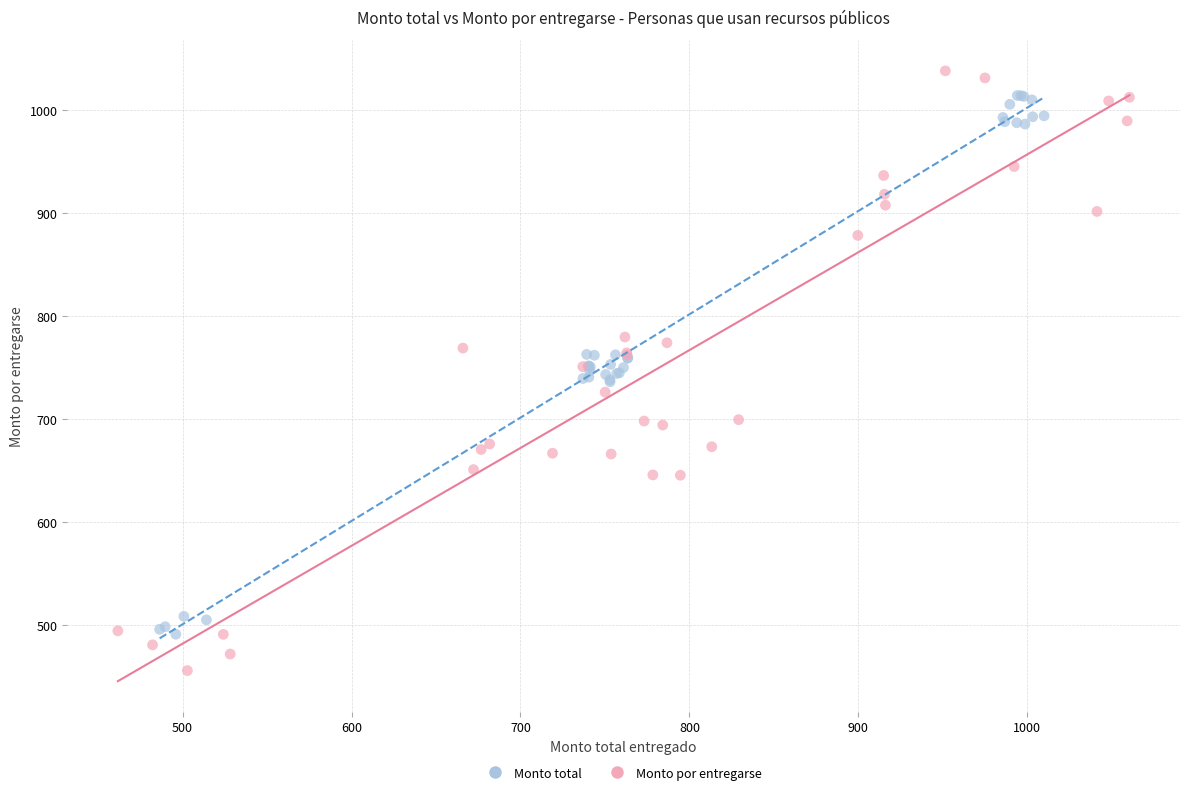

Which series has the widest spread of Y values?

Monto por entregarse